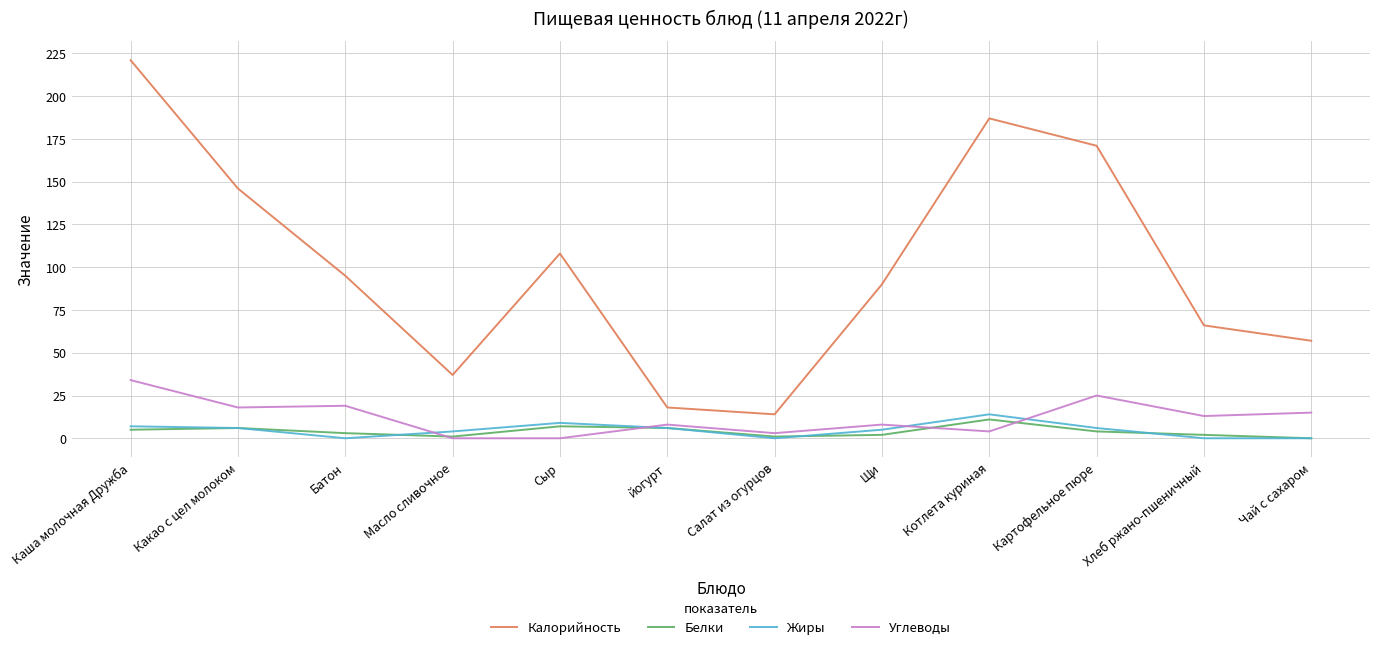

What is the total value across all series at Котлета куриная?

216